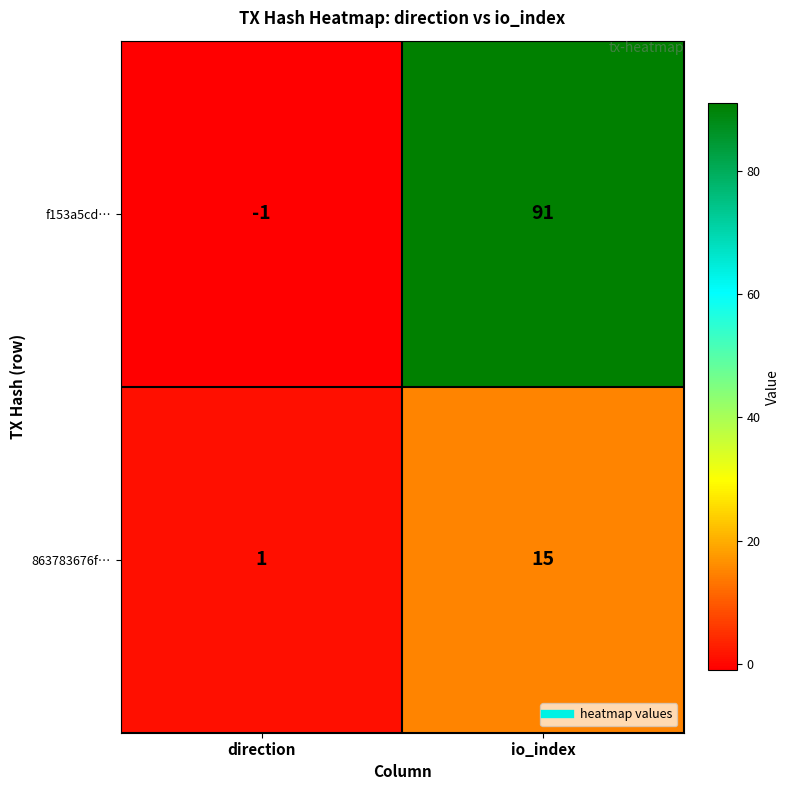

Is it true that f153a5cd… equals 124 at io_index?

False